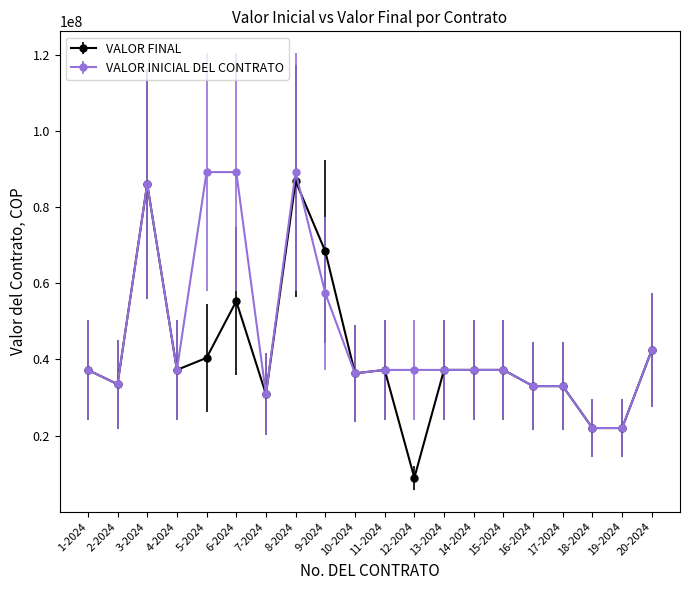

Which series has the widest spread of values?

VALOR FINAL